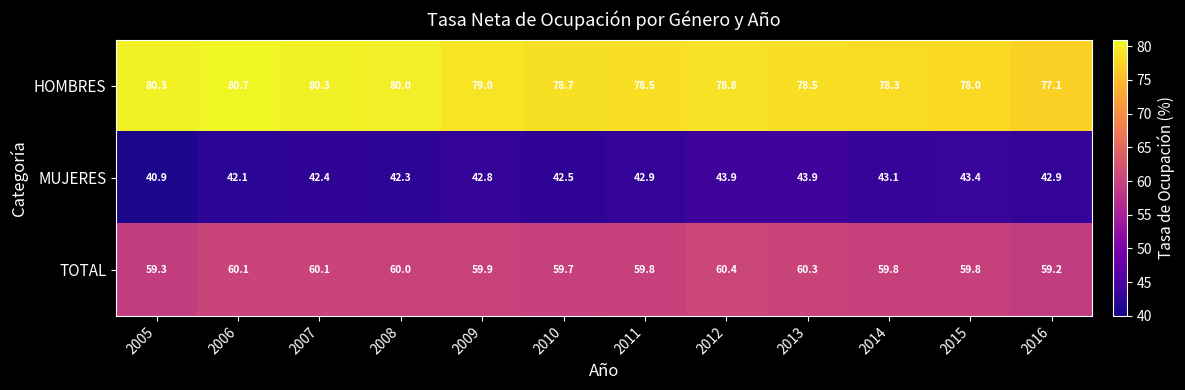

What is the average value of the MUJERES series?

42.8